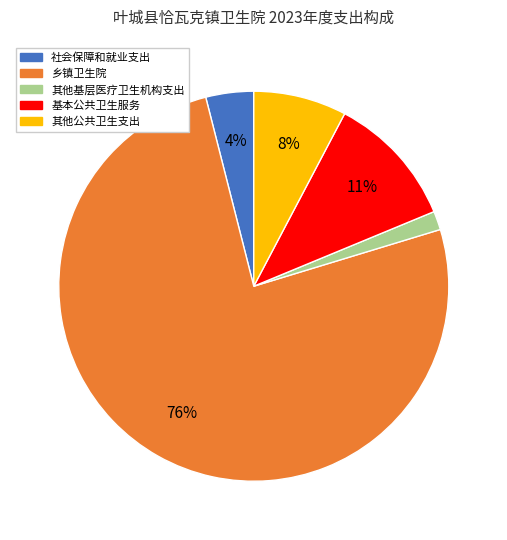

Do 社会保障和就业支出 and 乡镇卫生院 together represent more than half of the pie?

Yes